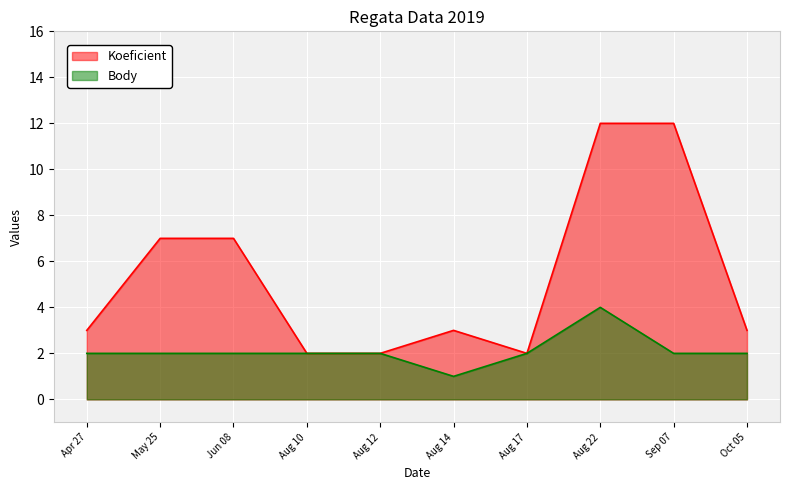

Reading right to left, list all the values displayed in this chart.

Koeficient: Oct 05=3	Sep 07=12	Aug 22=12	Aug 17=2	Aug 14=3	Aug 12=2	Aug 10=2	Jun 08=7	May 25=7	Apr 27=3
Body: Oct 05=2	Sep 07=2	Aug 22=4	Aug 17=2	Aug 14=1	Aug 12=2	Aug 10=2	Jun 08=2	May 25=2	Apr 27=2